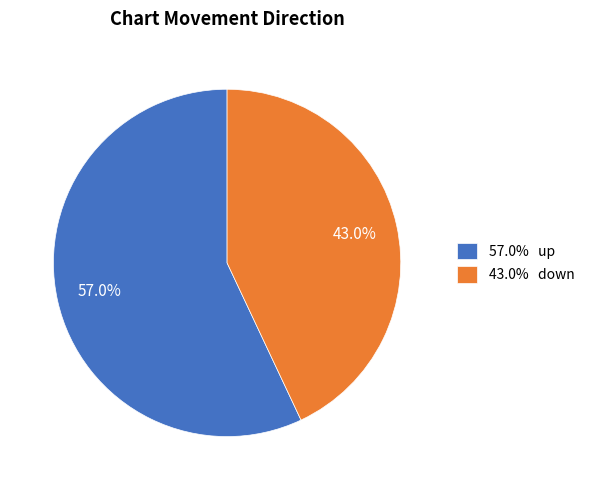

Which slice is the largest?

57.0% up